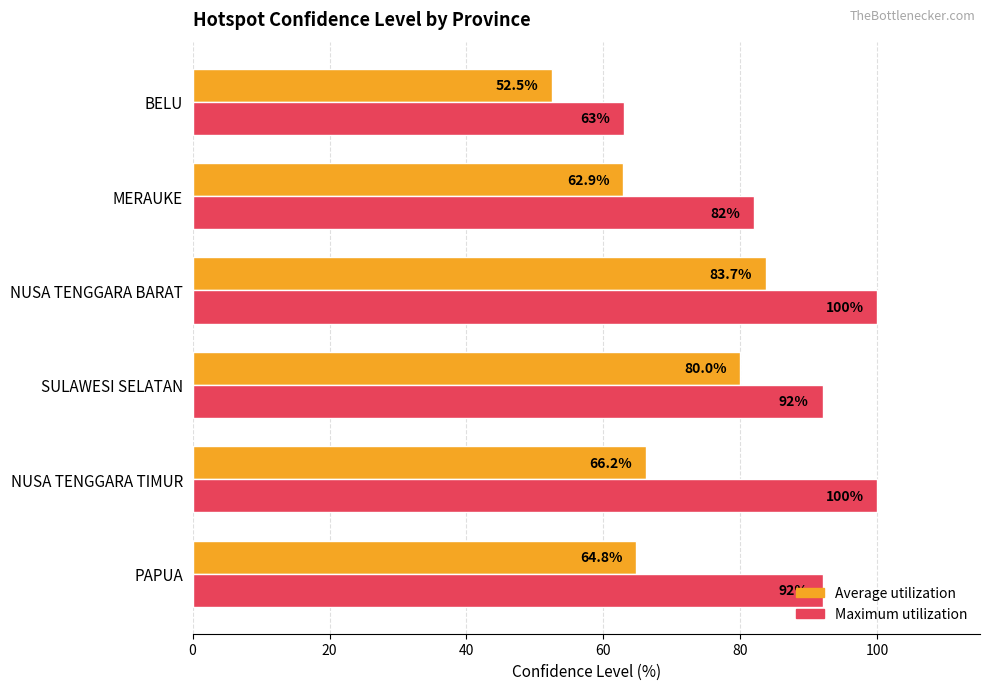

Rank the series at MERAUKE from lowest to highest value.

Average utilization, Maximum utilization